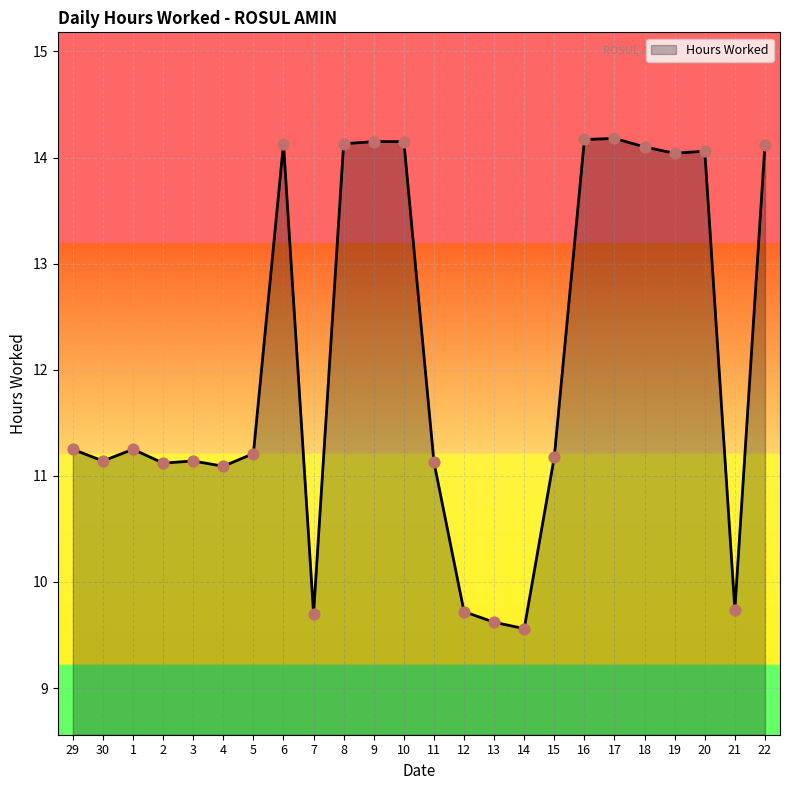

What is the change in value from 5 to 7?

-1.5